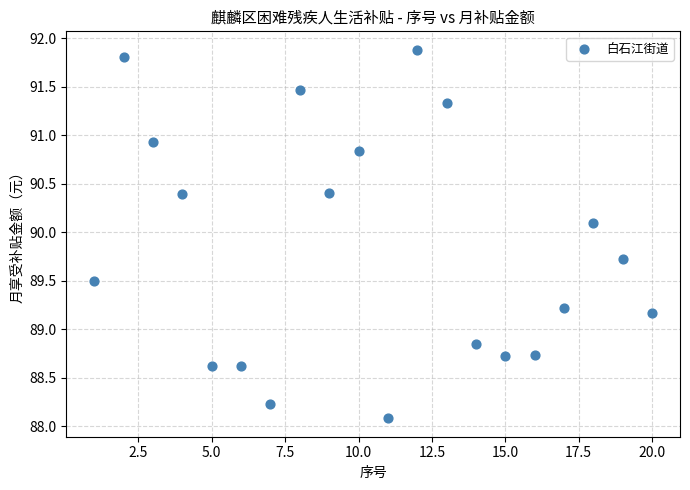

What is the range of Y values (max minus min)?

3.8